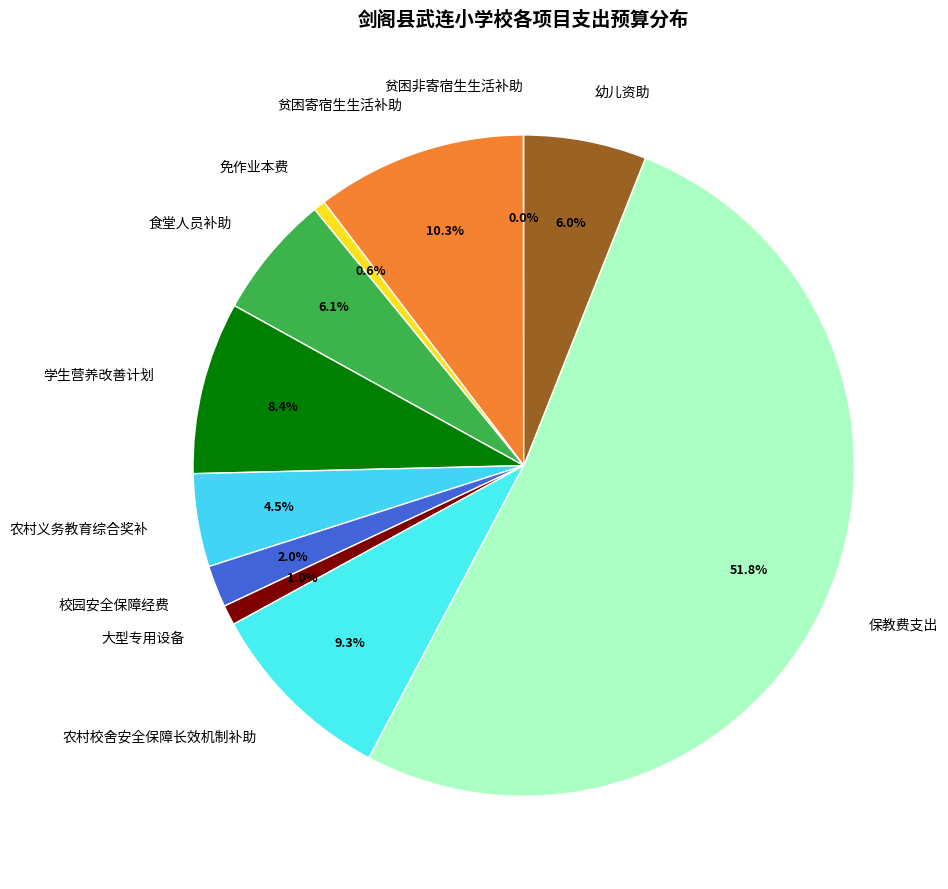

To the nearest percent, what is the difference between the largest and smallest slice percentages?

52%